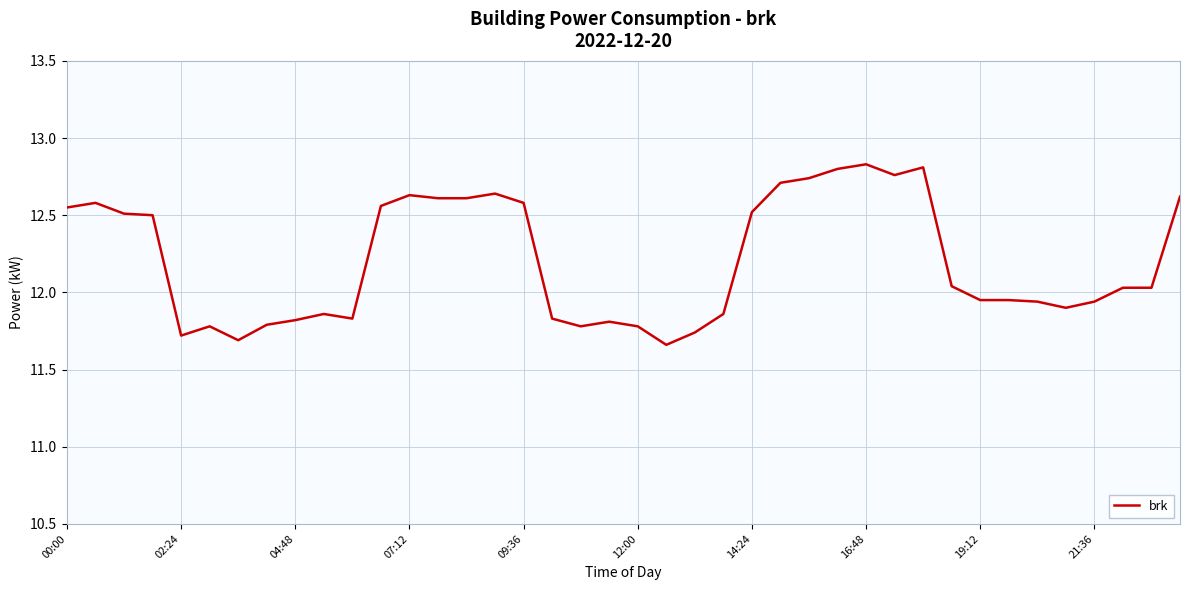

What is the sum of all values?

488.3